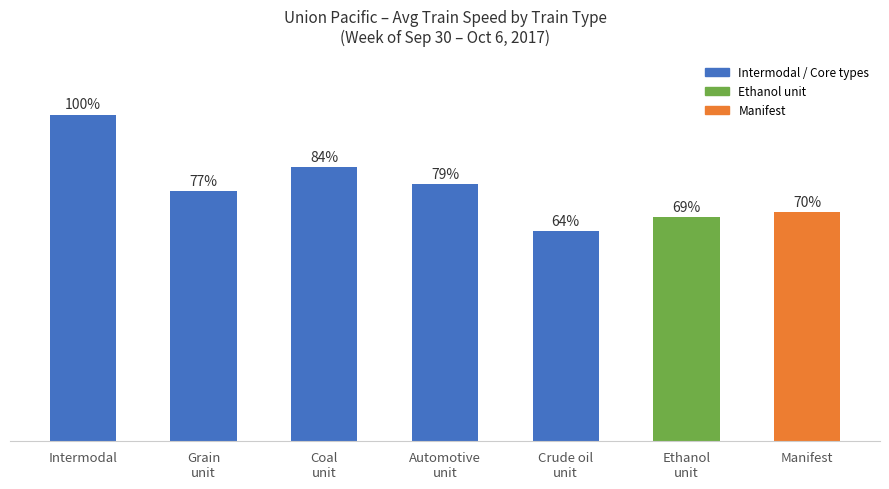

Does the chart contain any negative values?

No